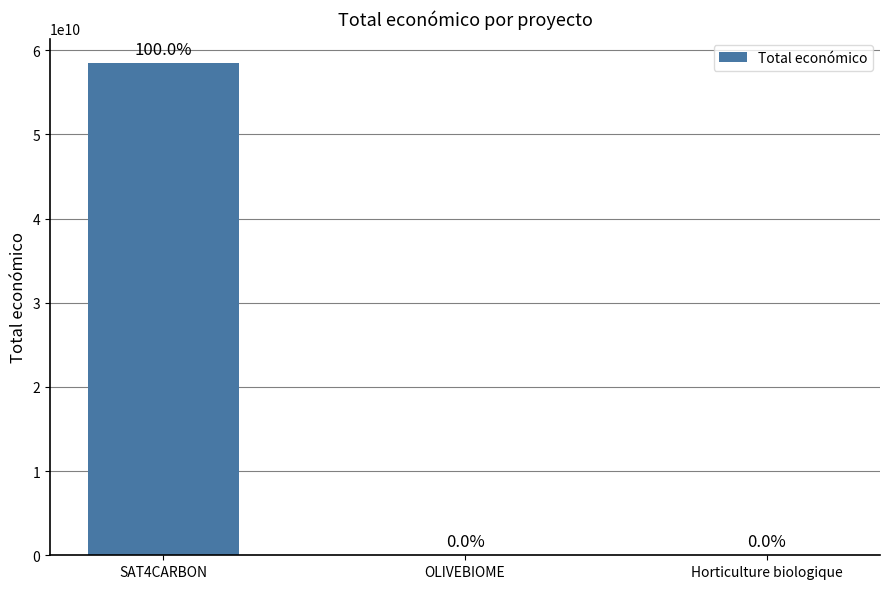

What is the change in value from SAT4CARBON to Horticulture biologique?

-58462935325